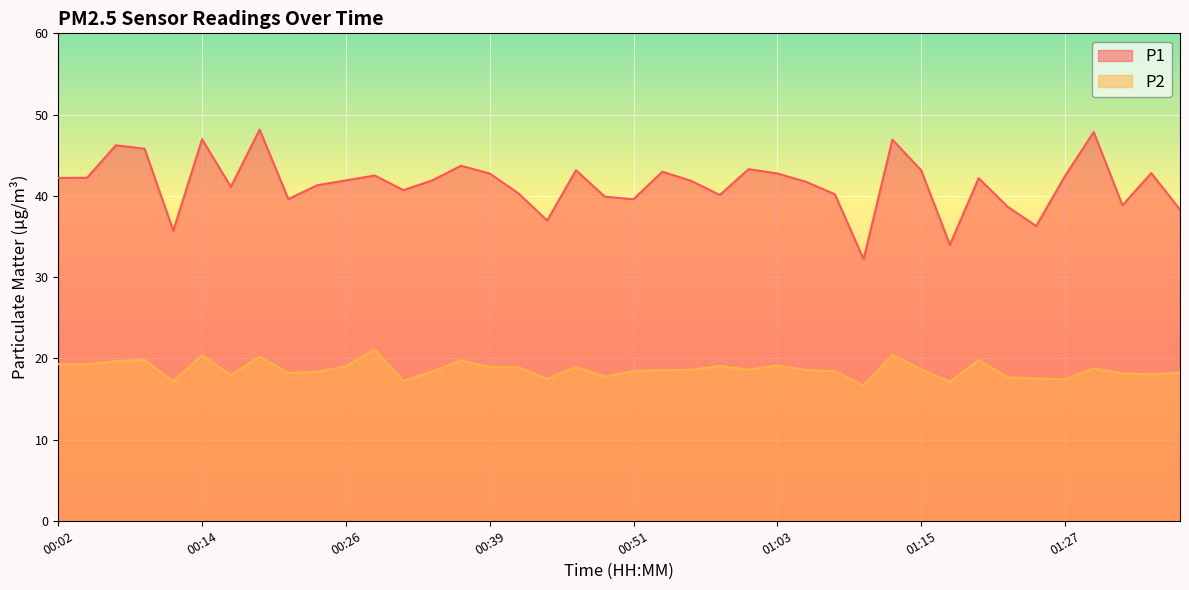

What is the average value of the P2 series?

18.6